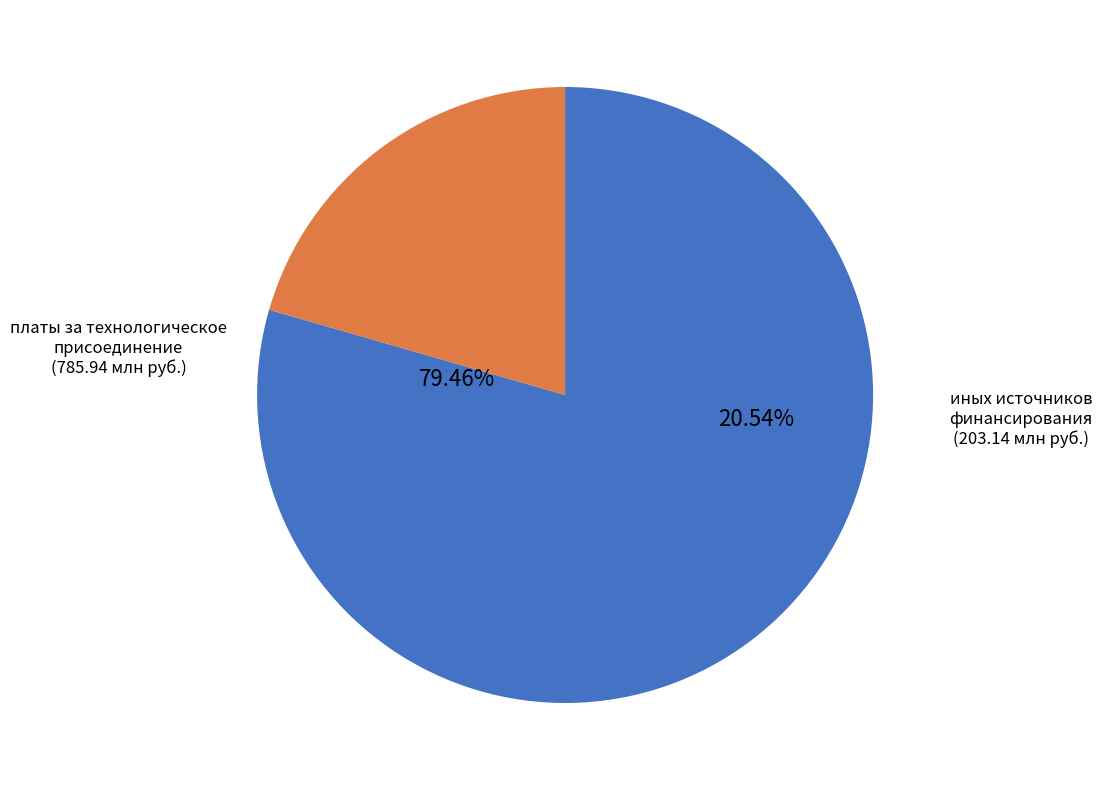

Rank the categories by value from highest to lowest.

платы за технологическое присоединение, иных источников финансирования